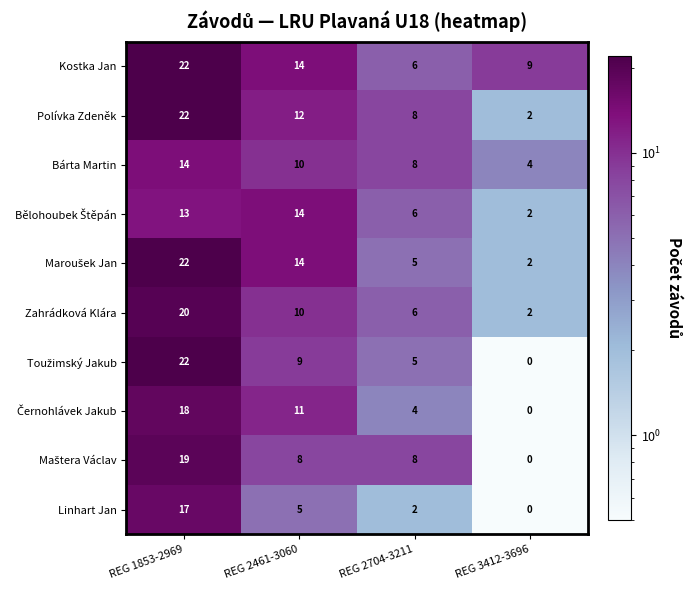

Is it true that Bárta Martin equals 10 at REG 2461-3060?

True